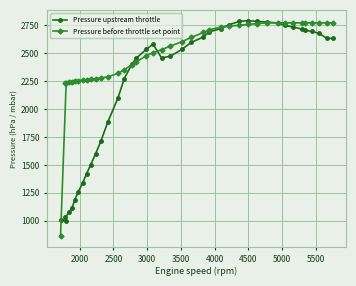

Which series has the widest spread of values?

Pressure before throttle set point